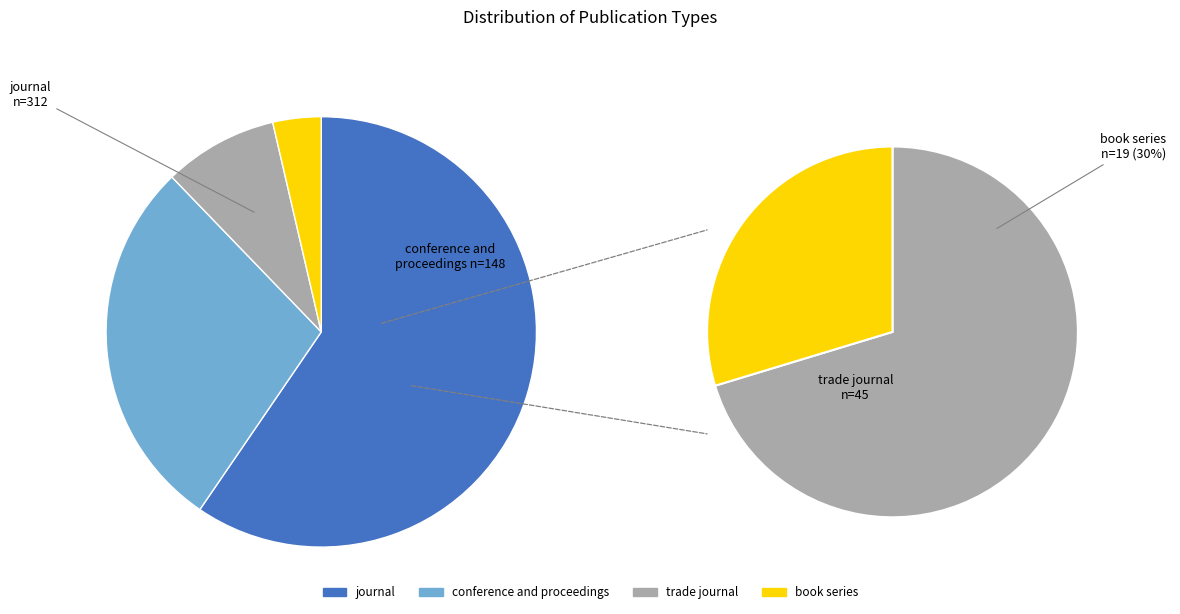

What is the change in value from trade journal to book series?

-26